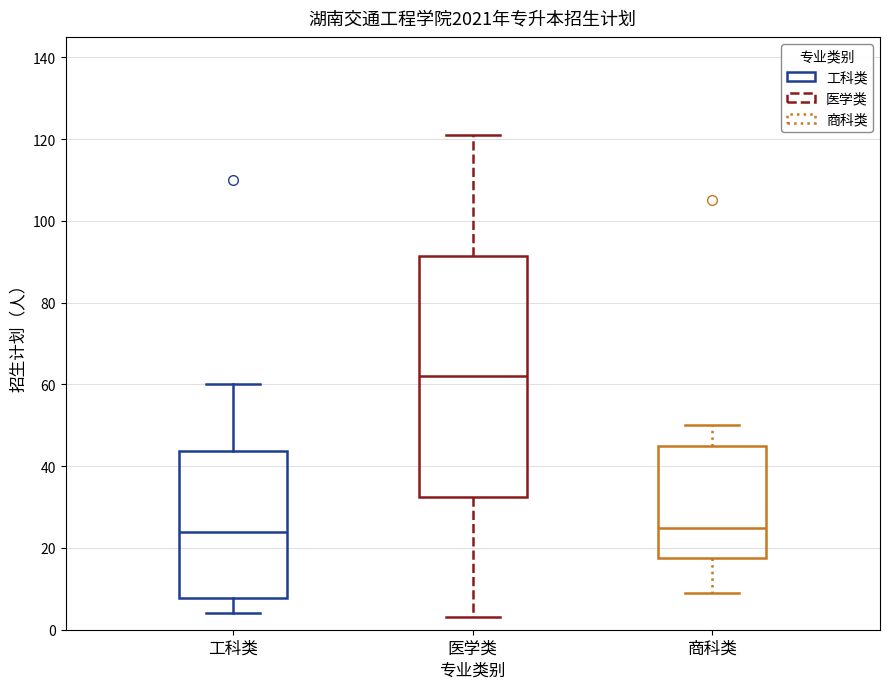

Which box has the highest median line?

医学类